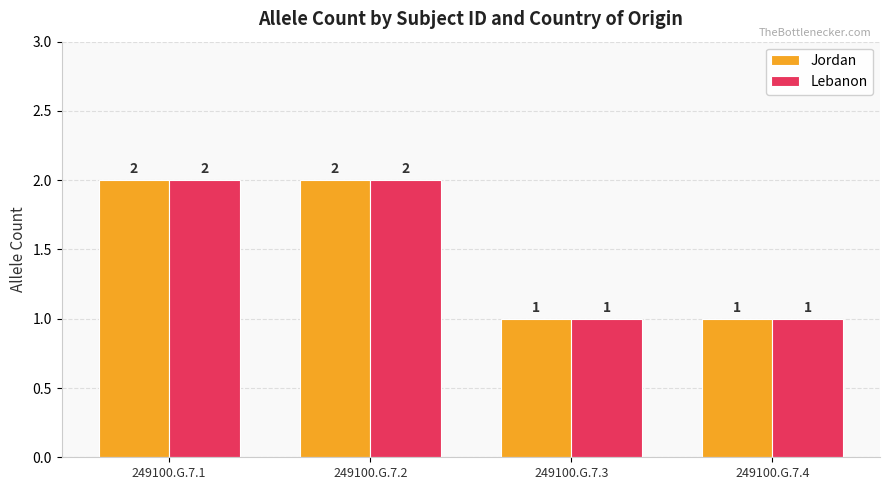

How many bars are there in each group?

2